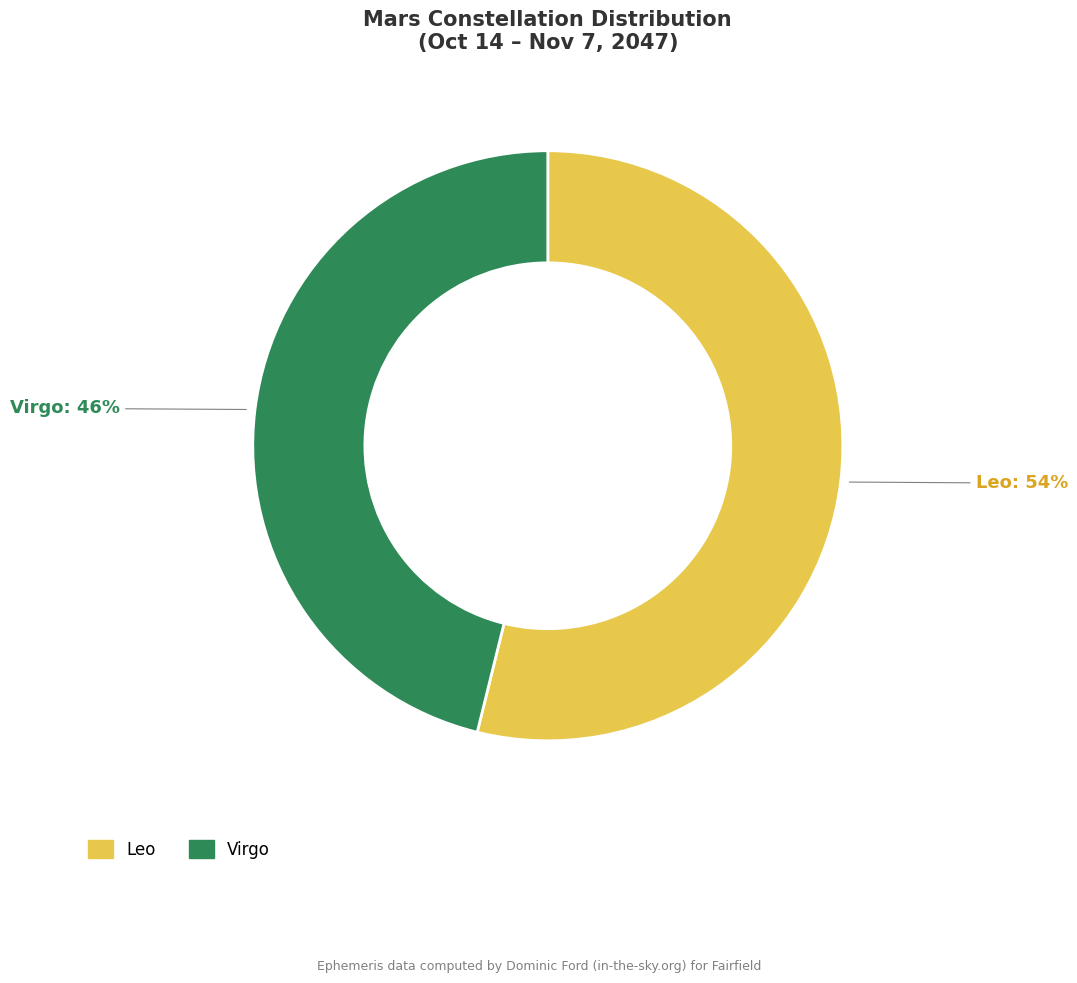

Is it true that Leo is 68% of the pie?

False